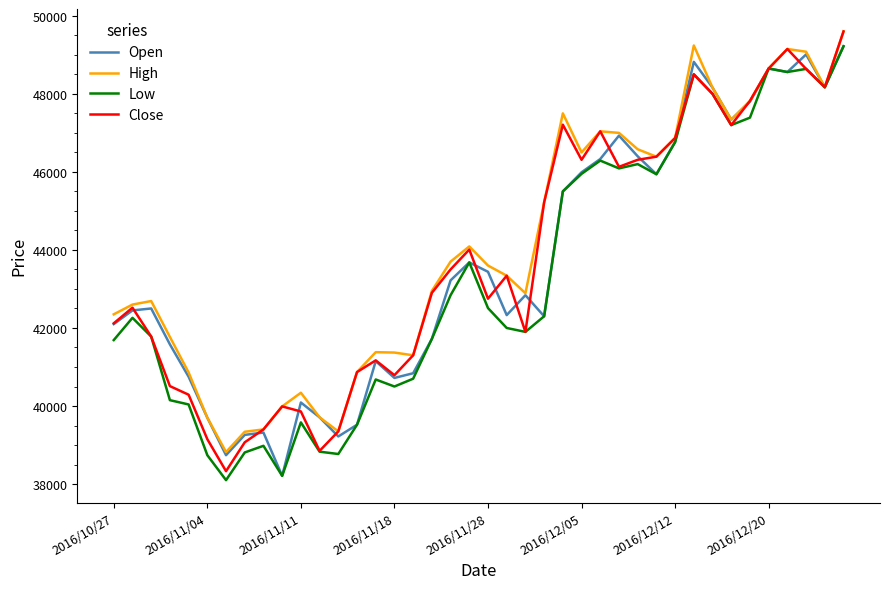

How many lines are shown in the chart?

4